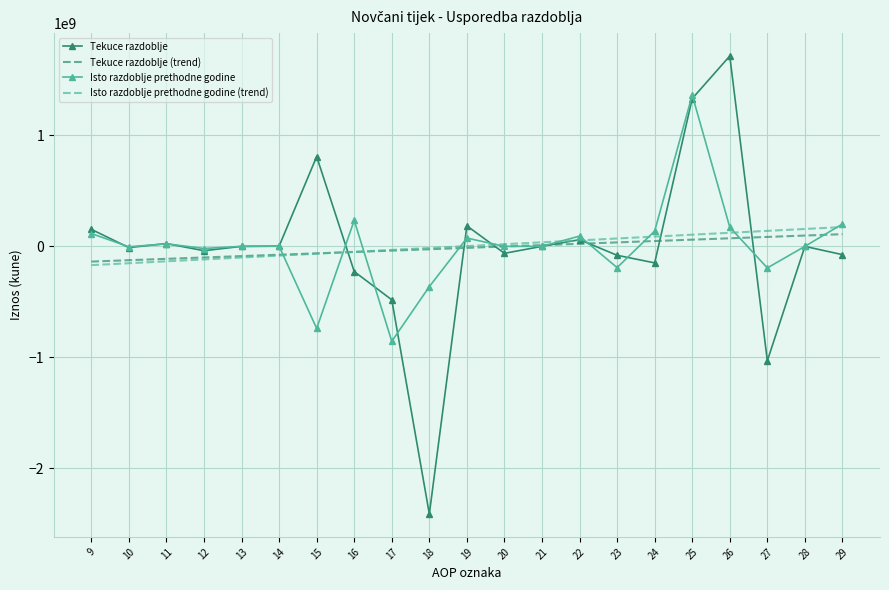

Which series changed the most between 18 and 29?

Tekuce razdoblje